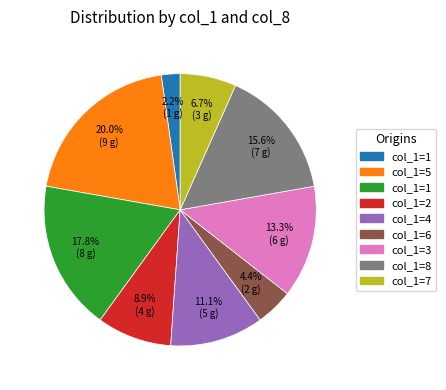

Does any single category account for the majority?

No